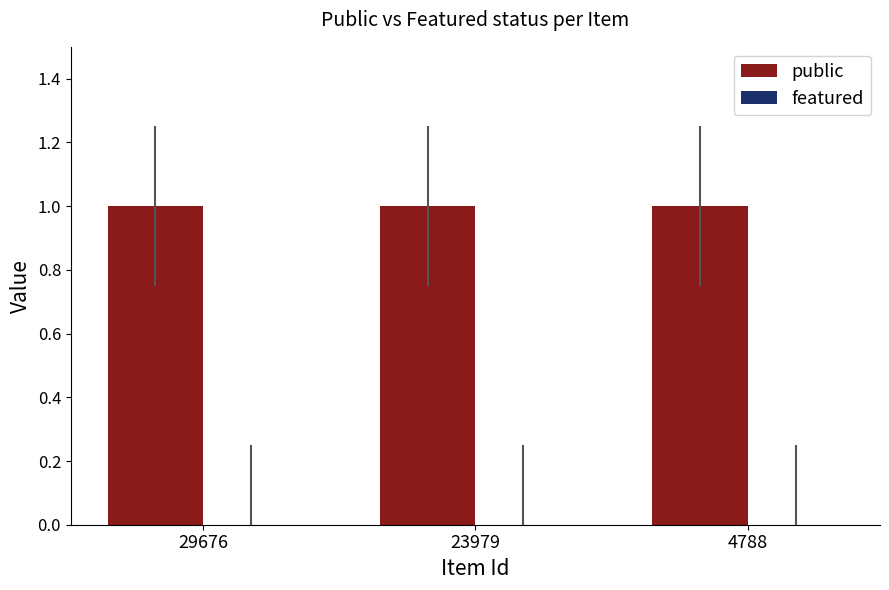

Reading left to right, transcribe all the data shown in this chart.

public: 29676=1	23979=1	4788=1
featured: 29676=0	23979=0	4788=0